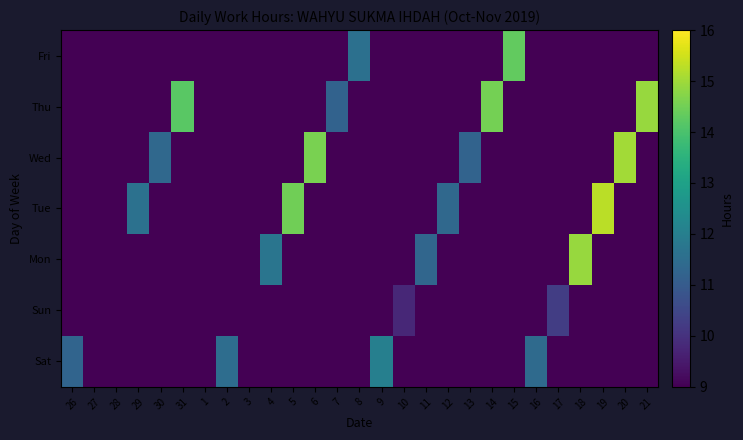

At 9, list the series in order from smallest to largest.

Sat, Sun, Mon, Tue, Wed, Thu, Fri